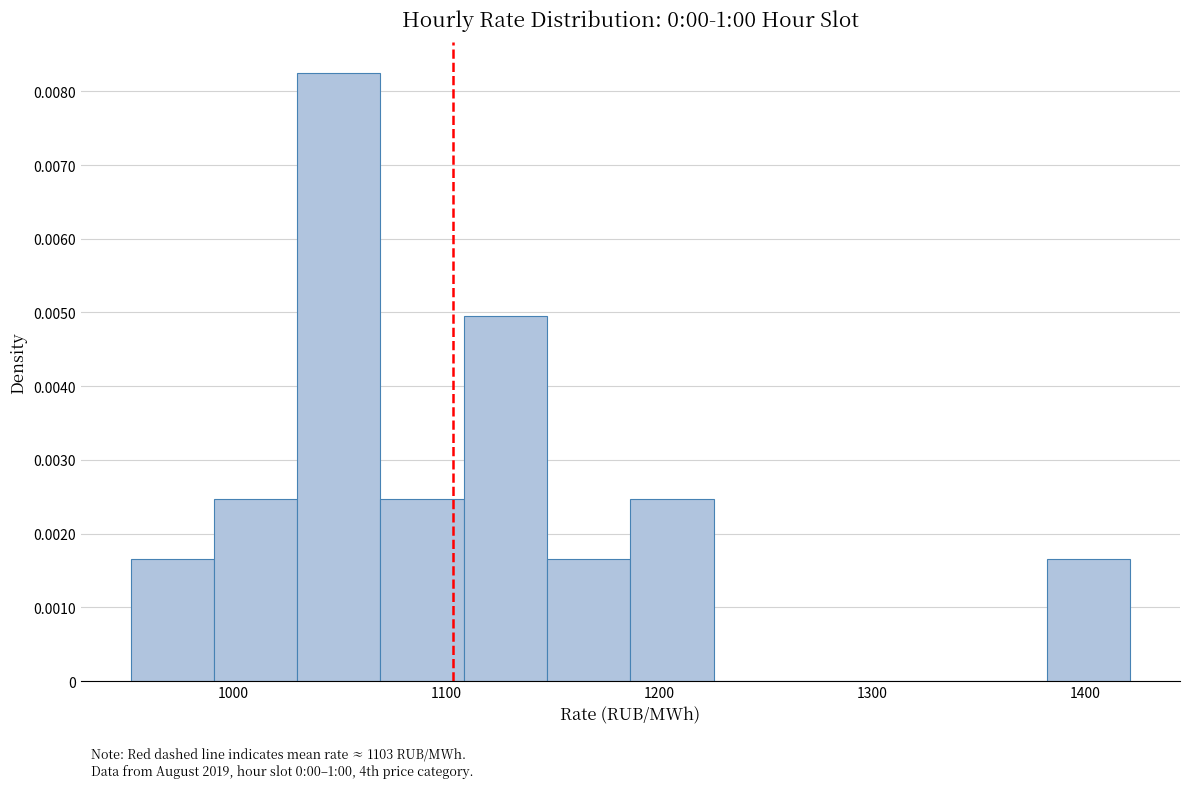

Read against the x-axis, roughly where is the centre of the tallest bar?

1050